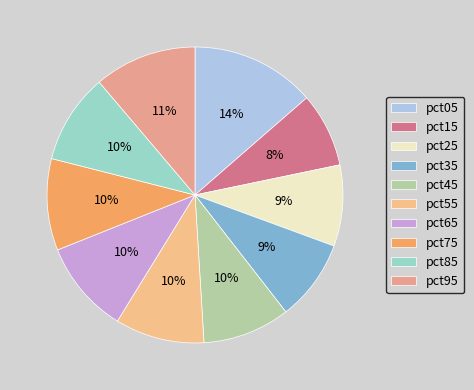

Which slice is the largest?

pct05